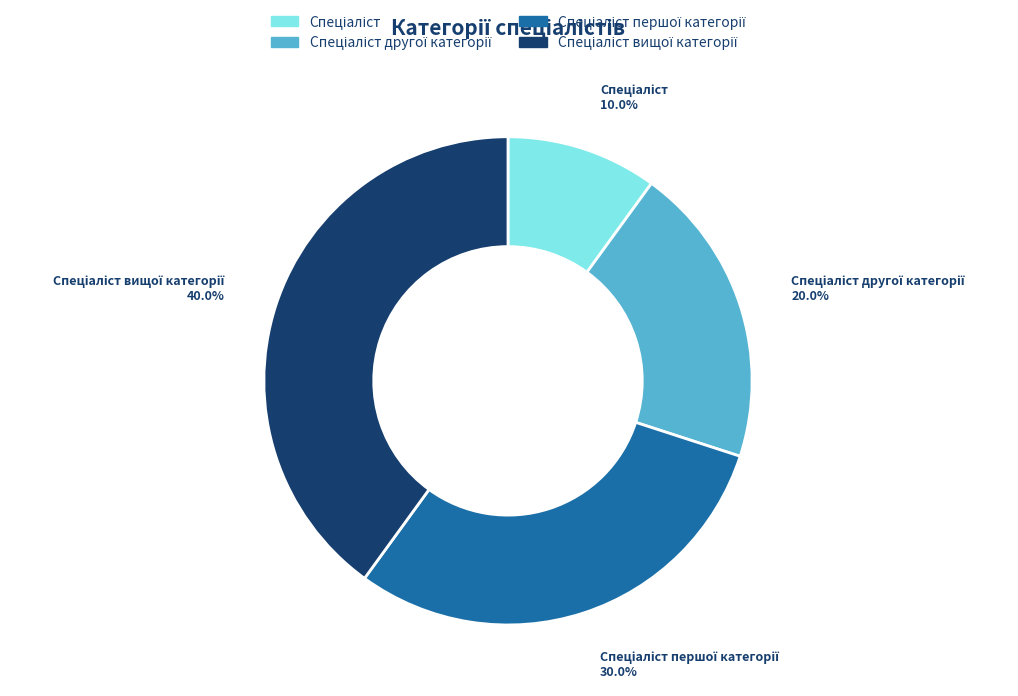

Is there a majority slice in this chart?

No